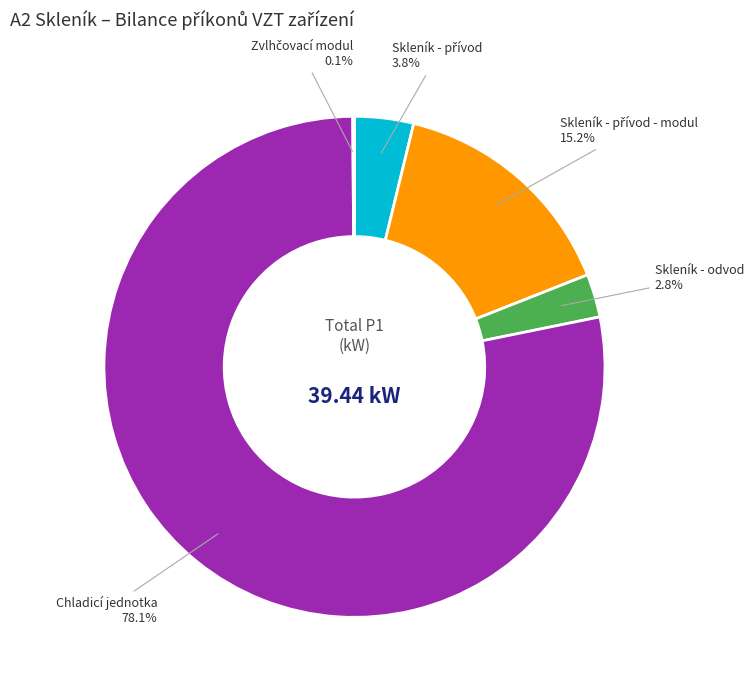

Does any single category account for the majority?

Yes